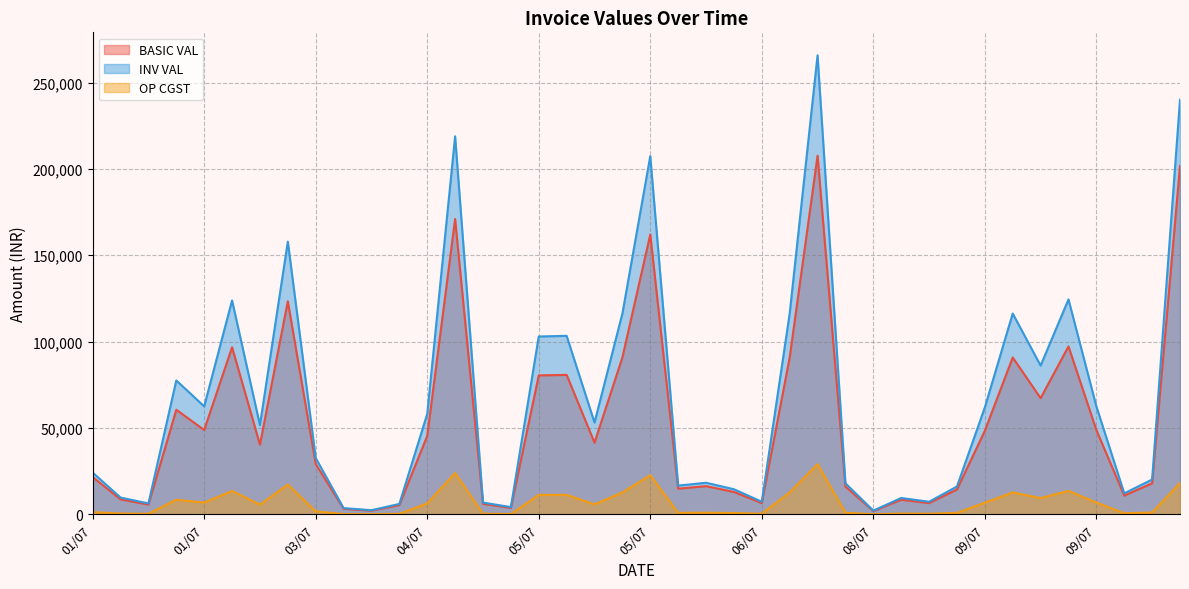

Is the value of INV VAL at 08/07 greater than the value of OP CGST at 01/07?

Yes